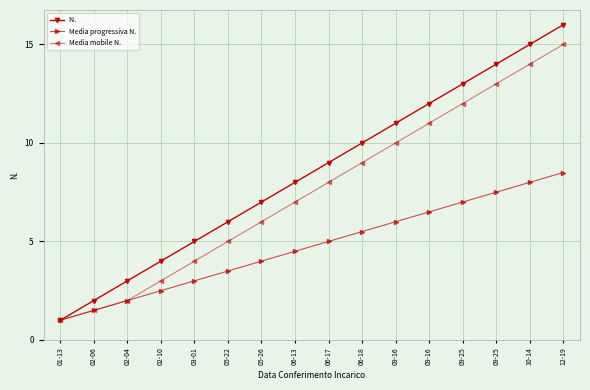

Reading left to right, extract all data points from this chart.

N. : 1.0	2.0	3.0	4.0	5.0	6.0	7.0	8.0	9.0	10.0	11.0	12.0	13.0	14.0	15.0	16.0
Media progressiva N.: 1.0	1.5	2.0	2.5	3.0	3.5	4.0	4.5	5.0	5.5	6.0	6.5	7.0	7.5	8.0	8.5
Media mobile N.: 1.0	1.5	2.0	3.0	4.0	5.0	6.0	7.0	8.0	9.0	10.0	11.0	12.0	13.0	14.0	15.0